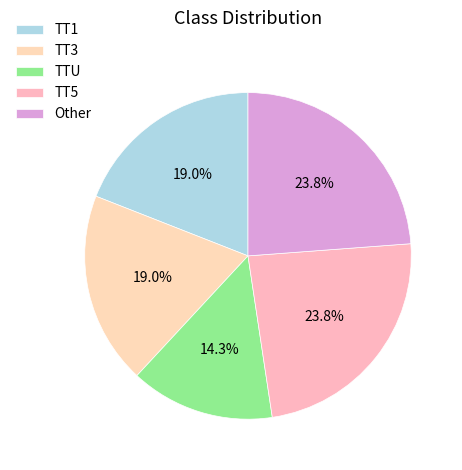

What is the change in value from TT1 to TTU?

-1